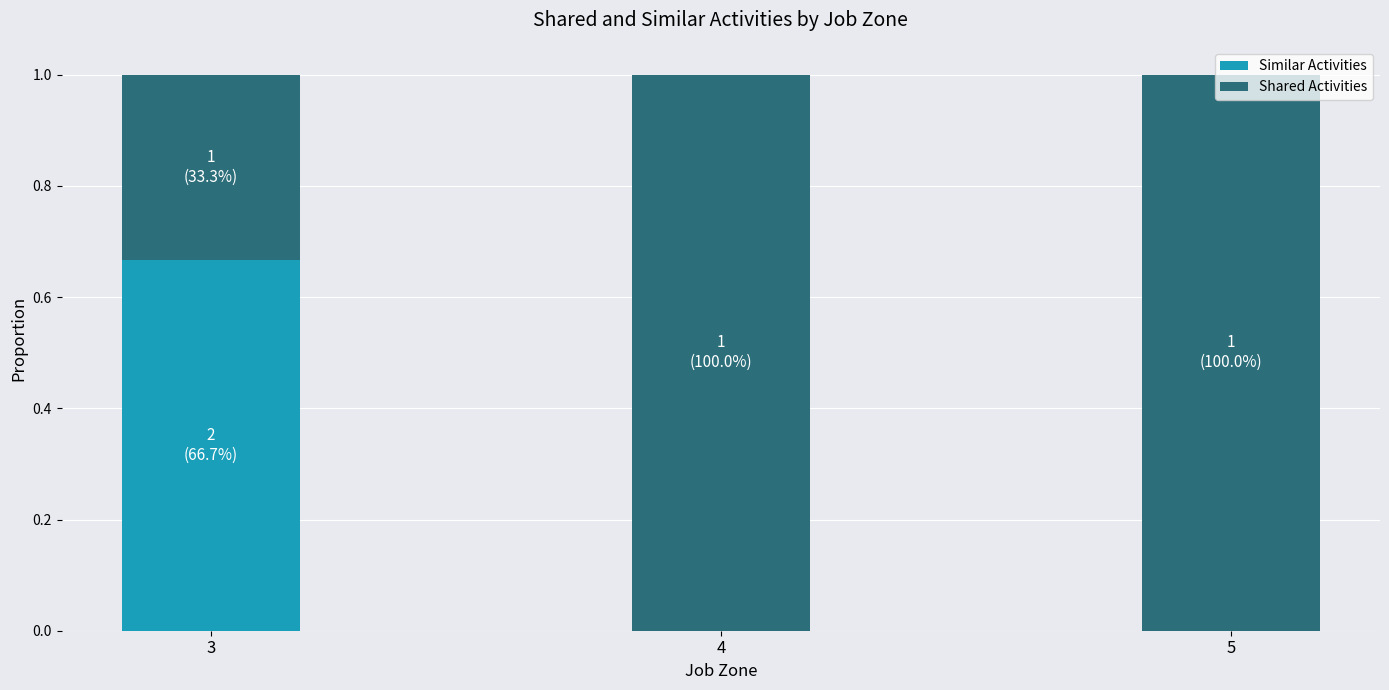

The value of Similar Activities at 5 is 0.0. True or false?

True